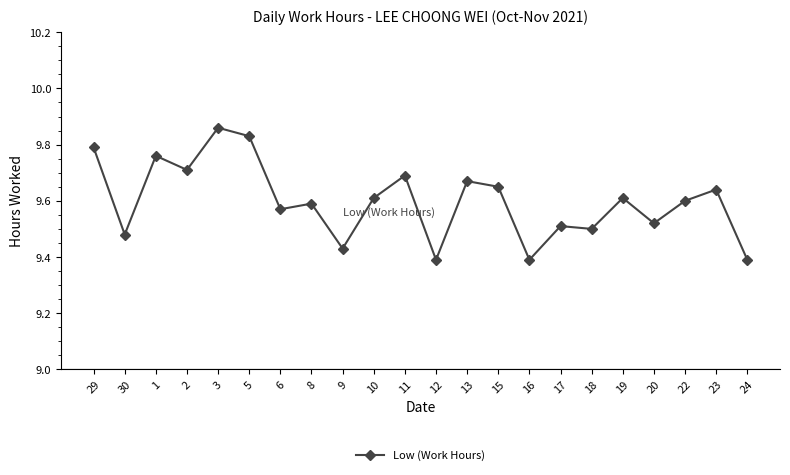

Count the values in the range 9 to 10.

22